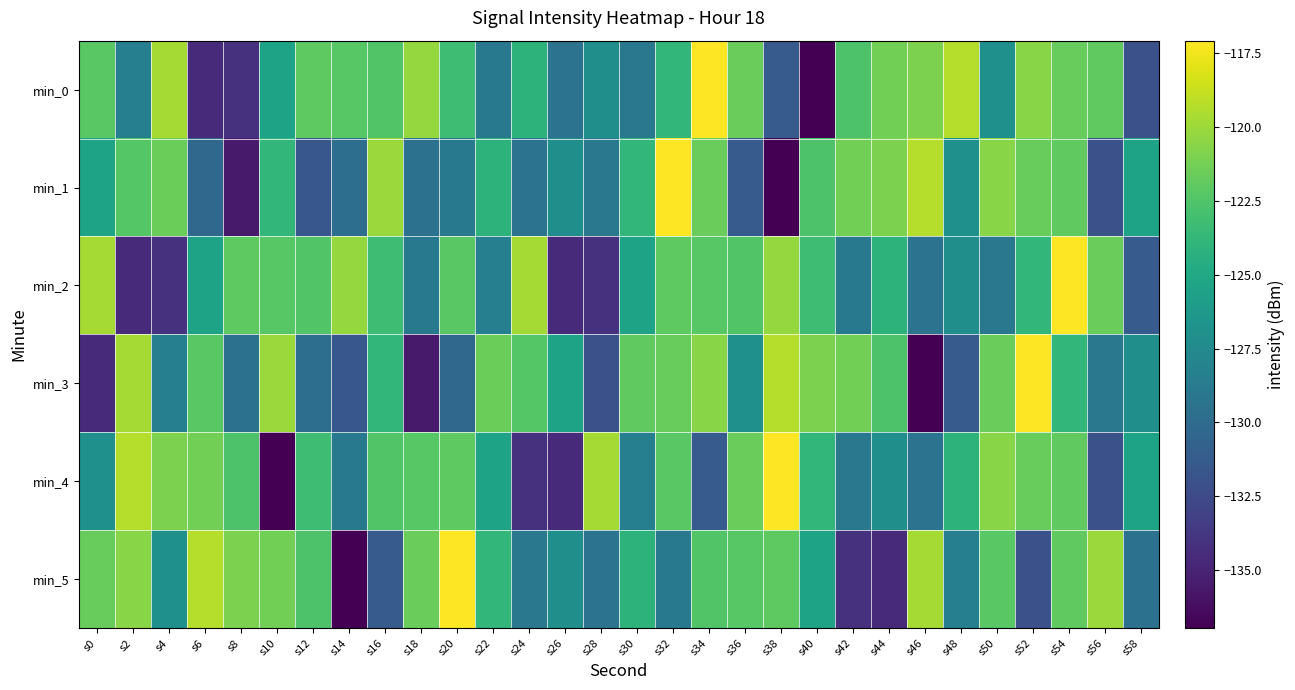

What is the difference between the highest and lowest values at s34?

14.2